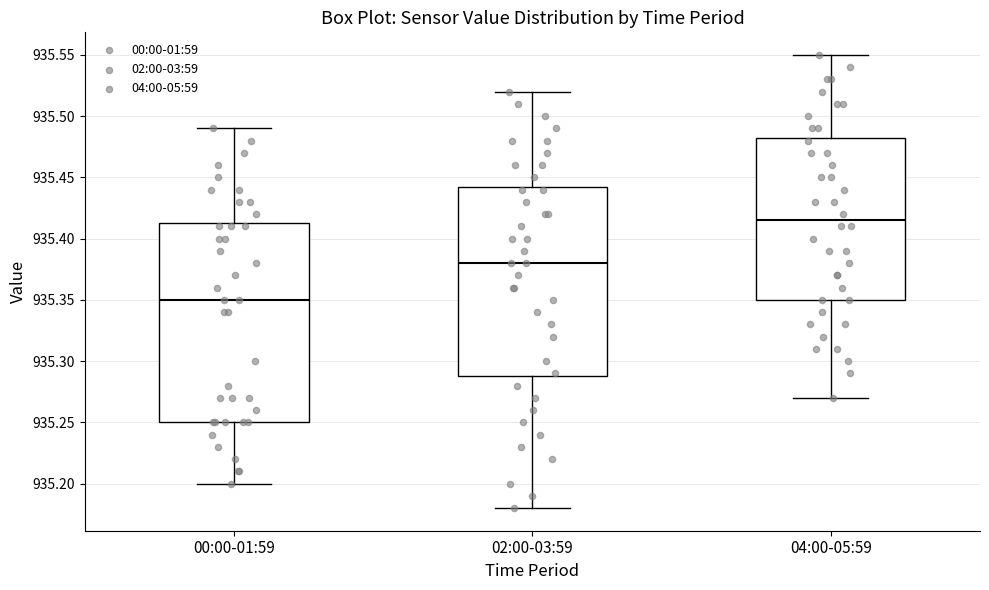

Reading left to right, transcribe this box plot: for each box, give where its median line is, the range the box spans, and where its two whiskers end, as read against the y-axis. The values are not printed on the chart, so give them approximately, as read against the axis.

00:00-01:59: median 935.350, box 935.250 to 935.415, whiskers 935.200 to 935.490
02:00-03:59: median 935.380, box 935.290 to 935.445, whiskers 935.180 to 935.520
04:00-05:59: median 935.415, box 935.350 to 935.485, whiskers 935.270 to 935.550